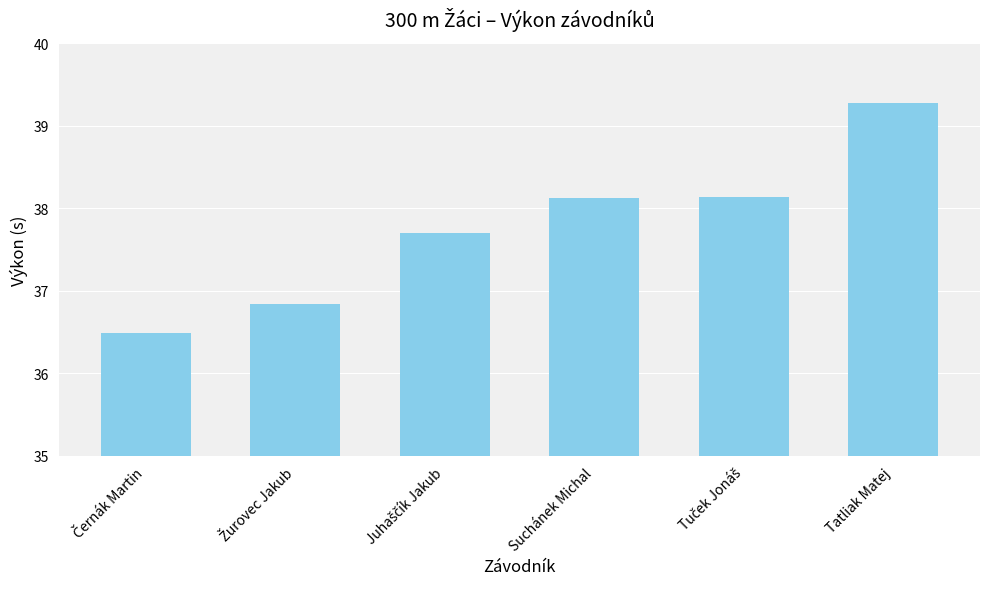

What is the sum of all values?

226.6